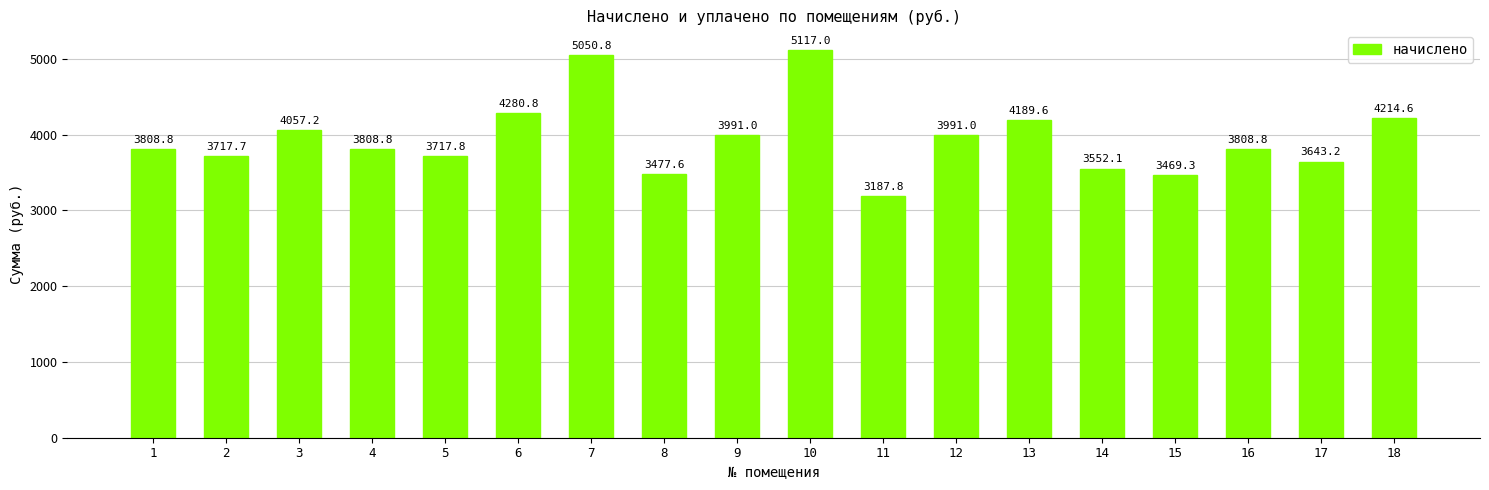

How many bars are there in total?

18